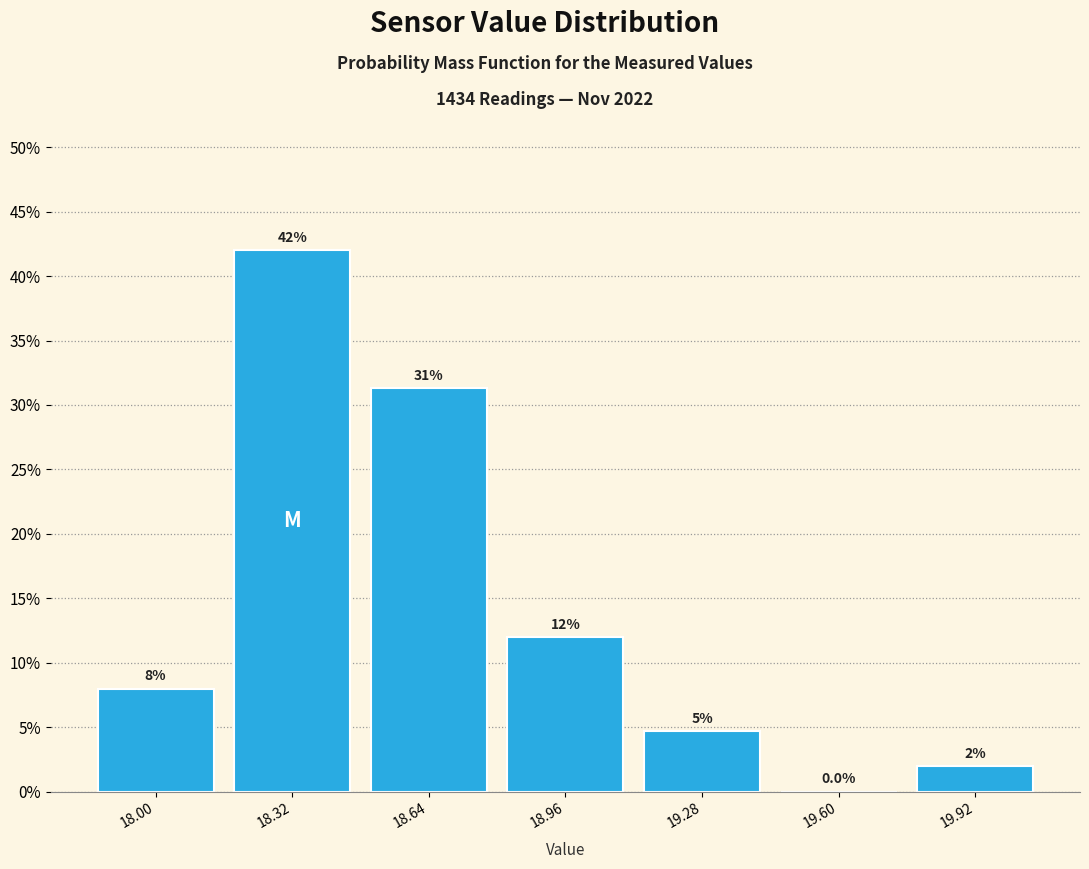

Which label corresponds to the largest value in the chart?

18.32